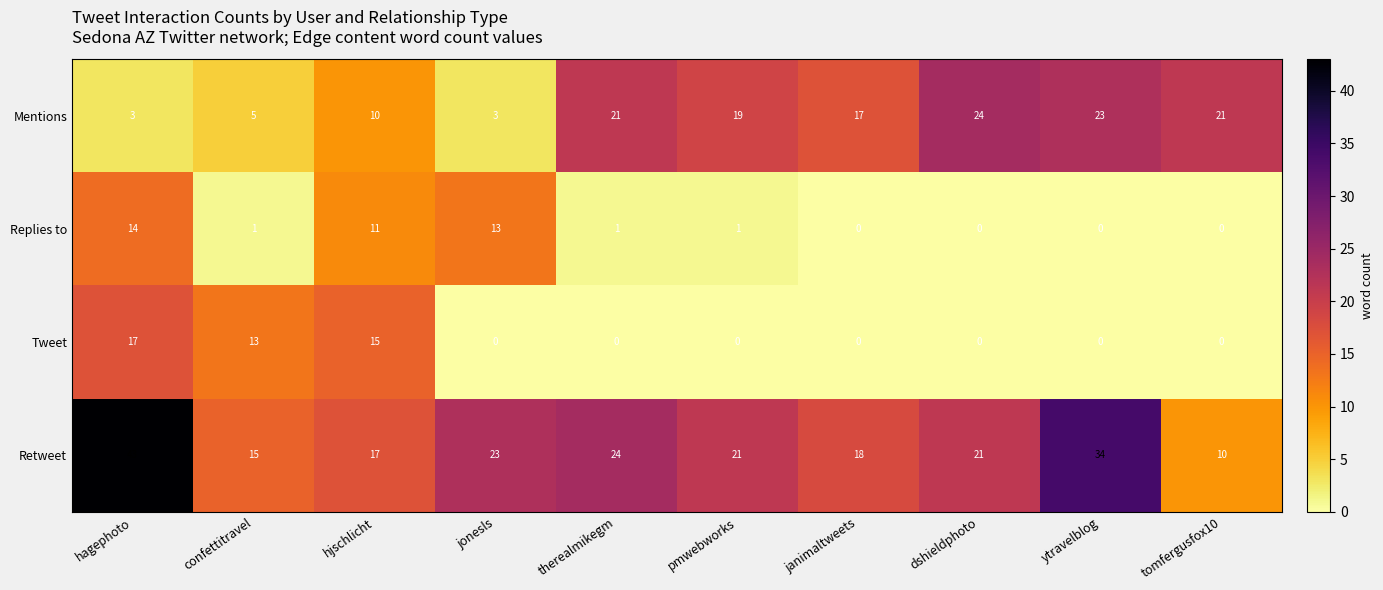

What is the difference between the maximum and minimum values in the Retweet series?

33